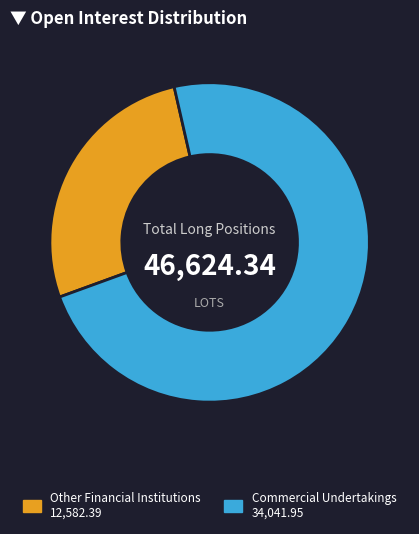

Between Commercial Undertakings and Other Financial Institutions, which is larger?

Commercial Undertakings